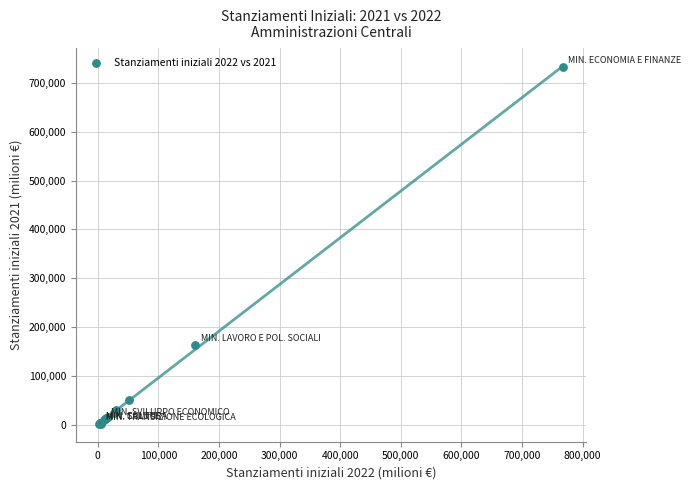

What Y value in the scatter plot is closest to 366999?

162695.6